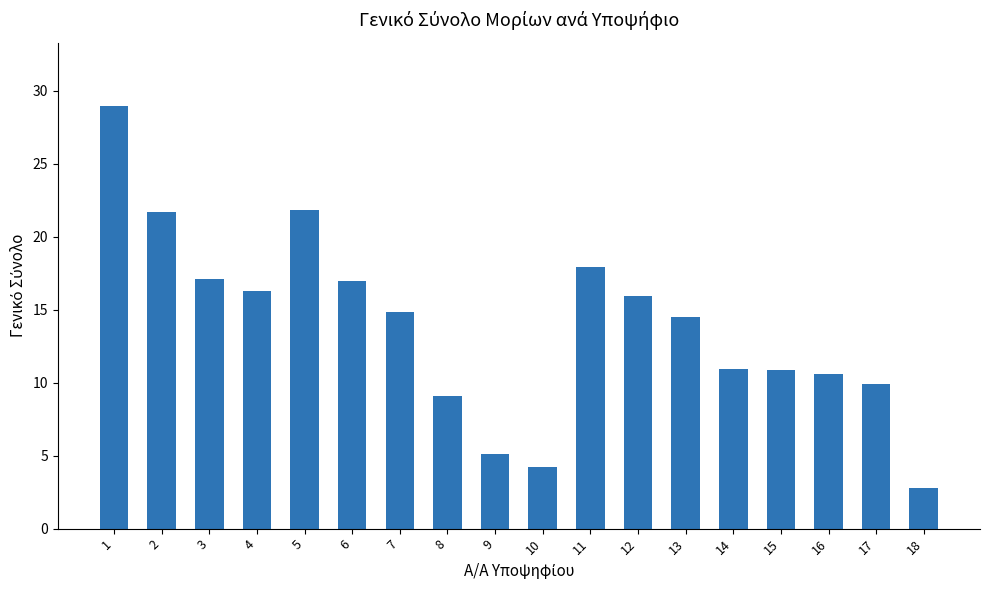

Which category has the highest value across all series?

1